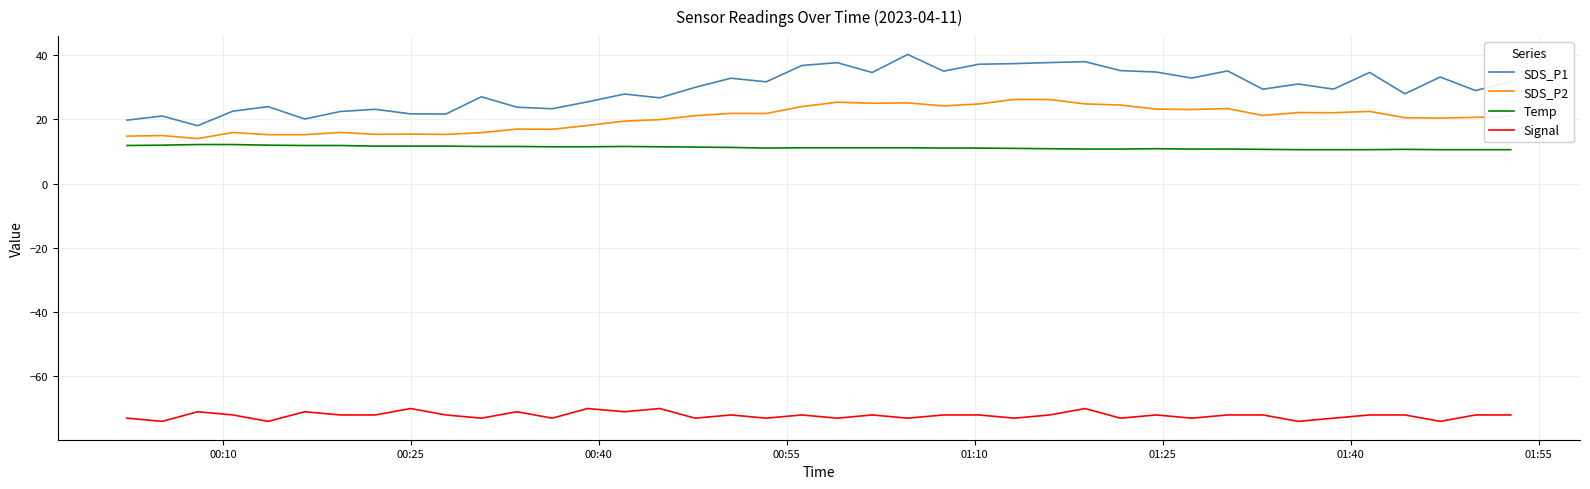

What is the minimum value for Temp?

10.6